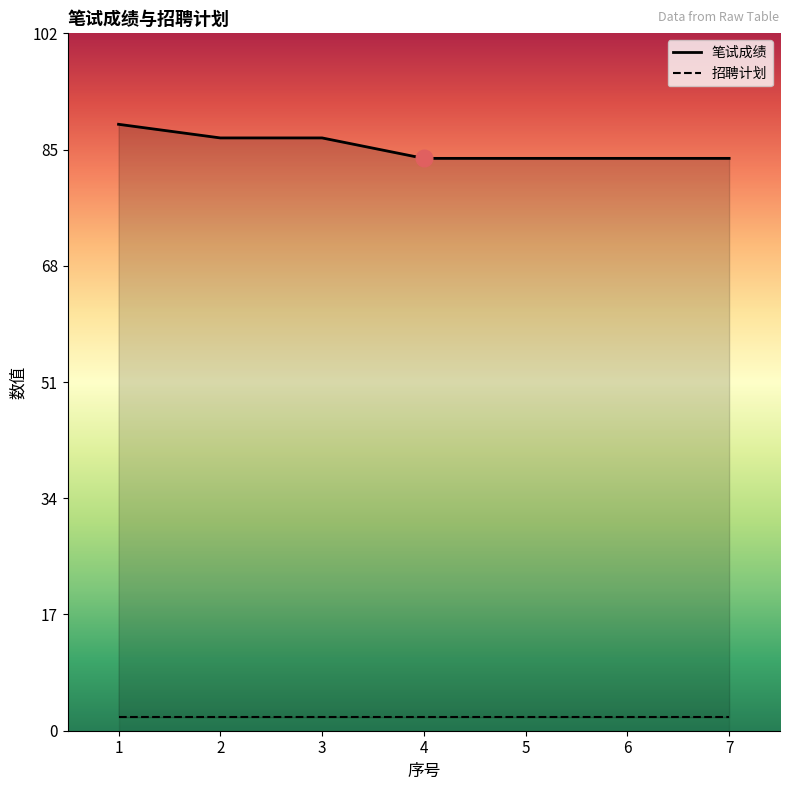

What is the sum of all values?

599